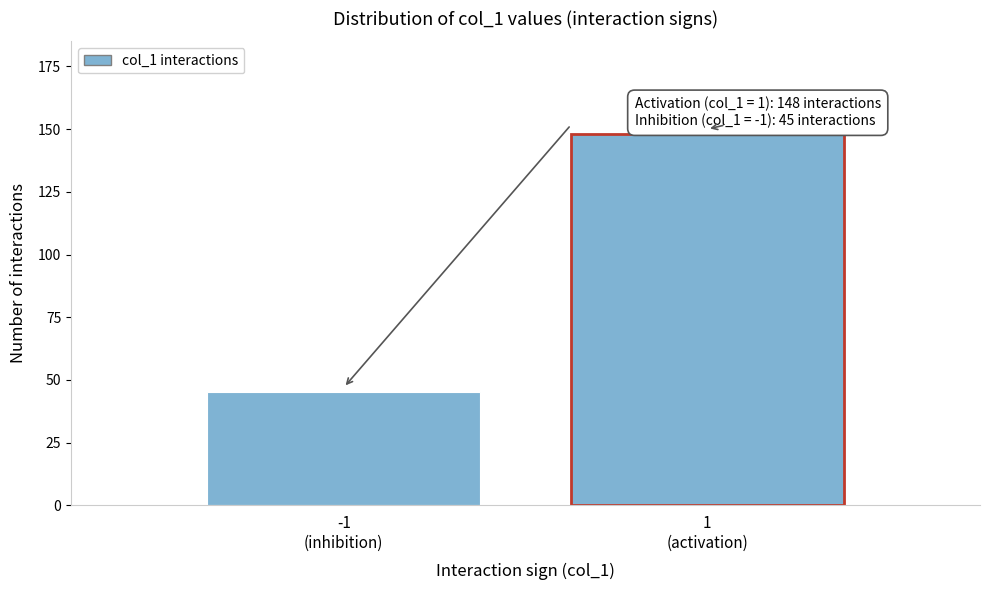

Reading left to right, list all the values displayed in this chart.

45	148